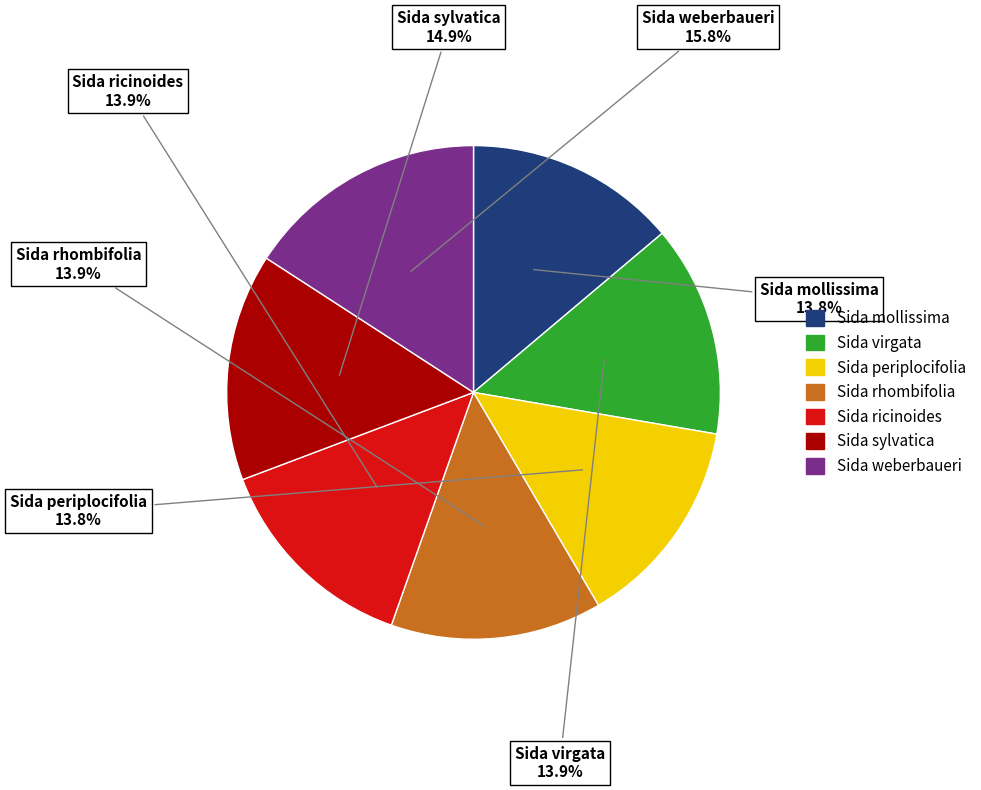

Which slice is the largest?

Sida weberbaueri